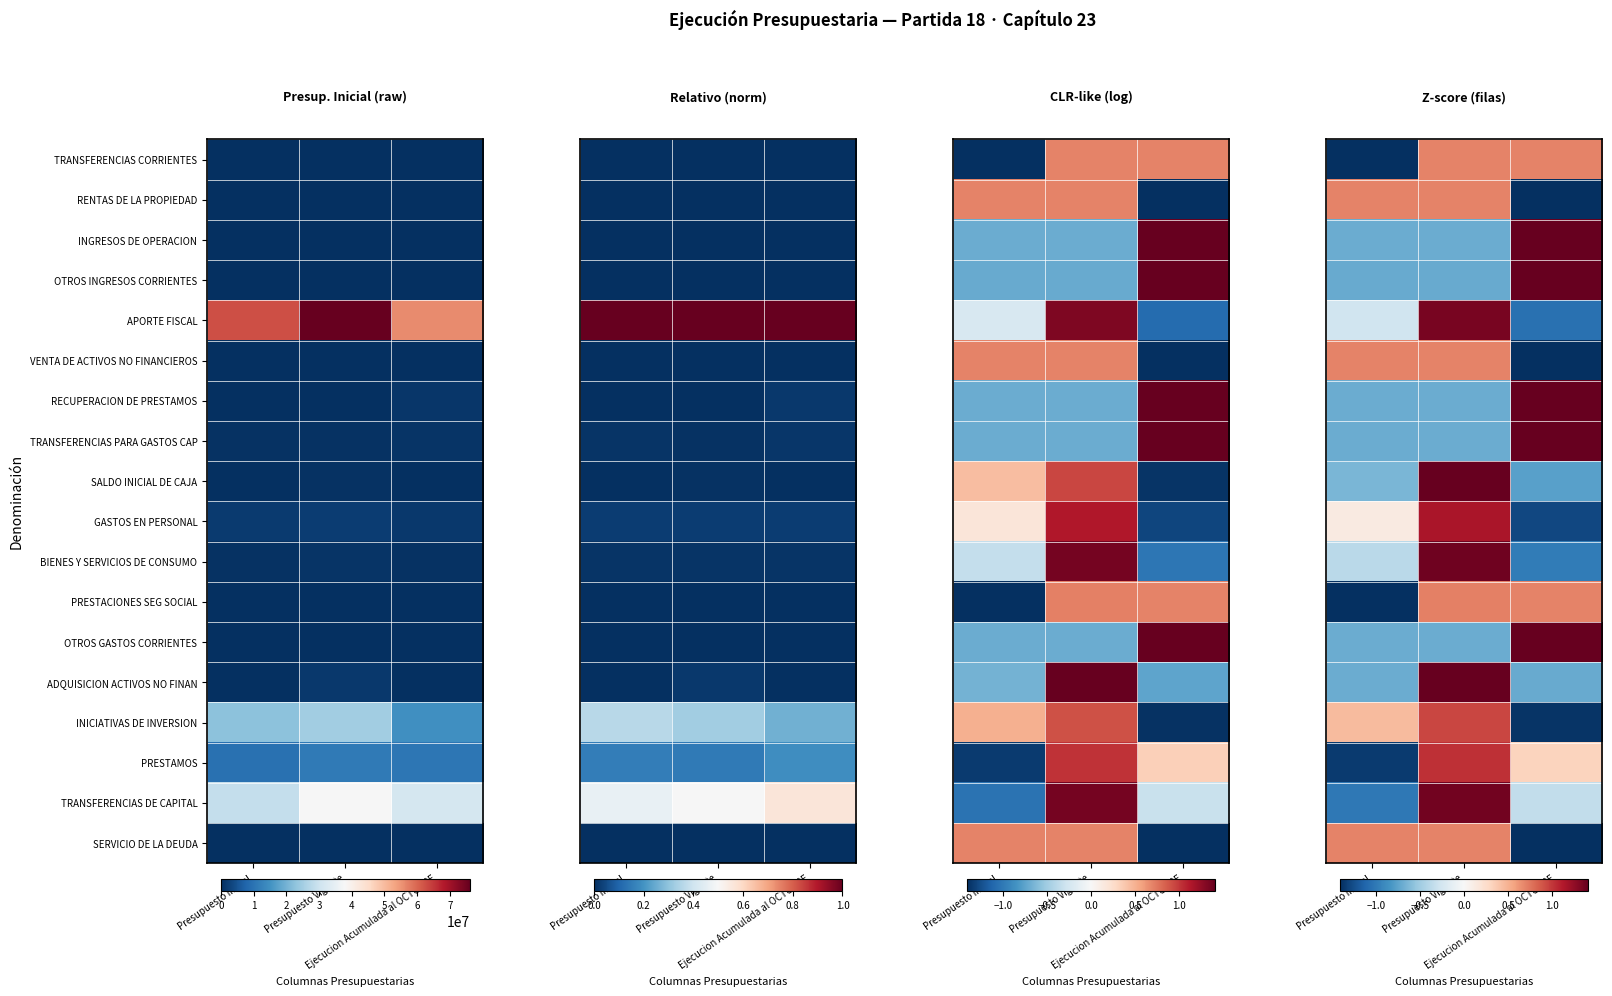

At which label does TRANSFERENCIAS PARA GASTOS CAP first exceed 0?

Ejecucion Acumulada al OCTUBRE